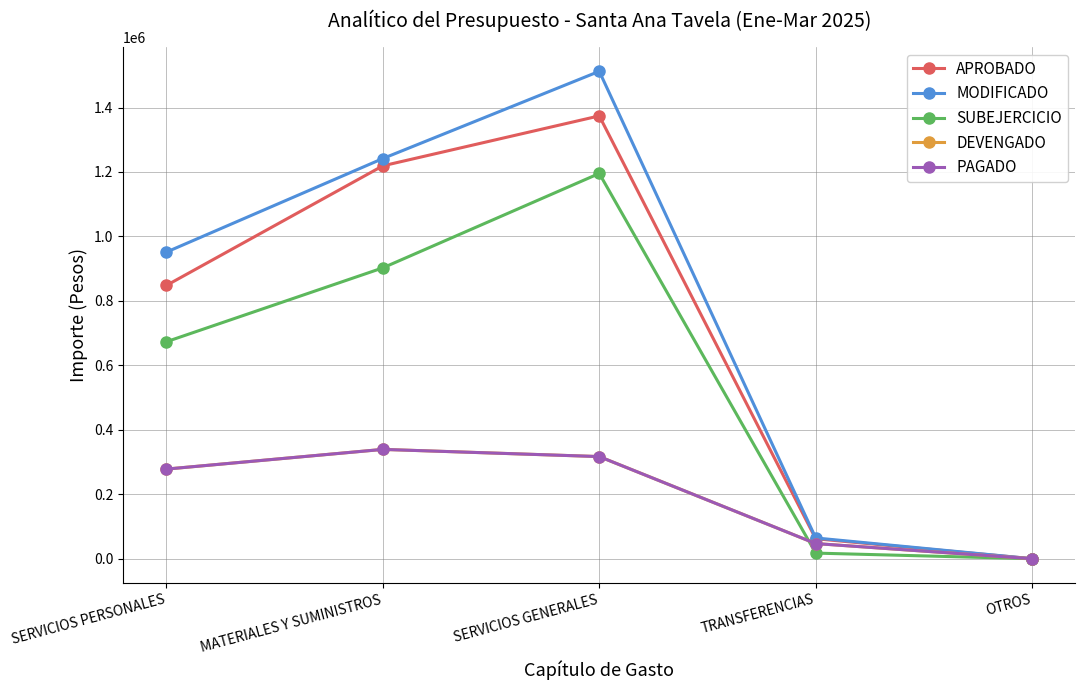

The value of SUBEJERCICIO at SERVICIOS PERSONALES is 192575.5. True or false?

False